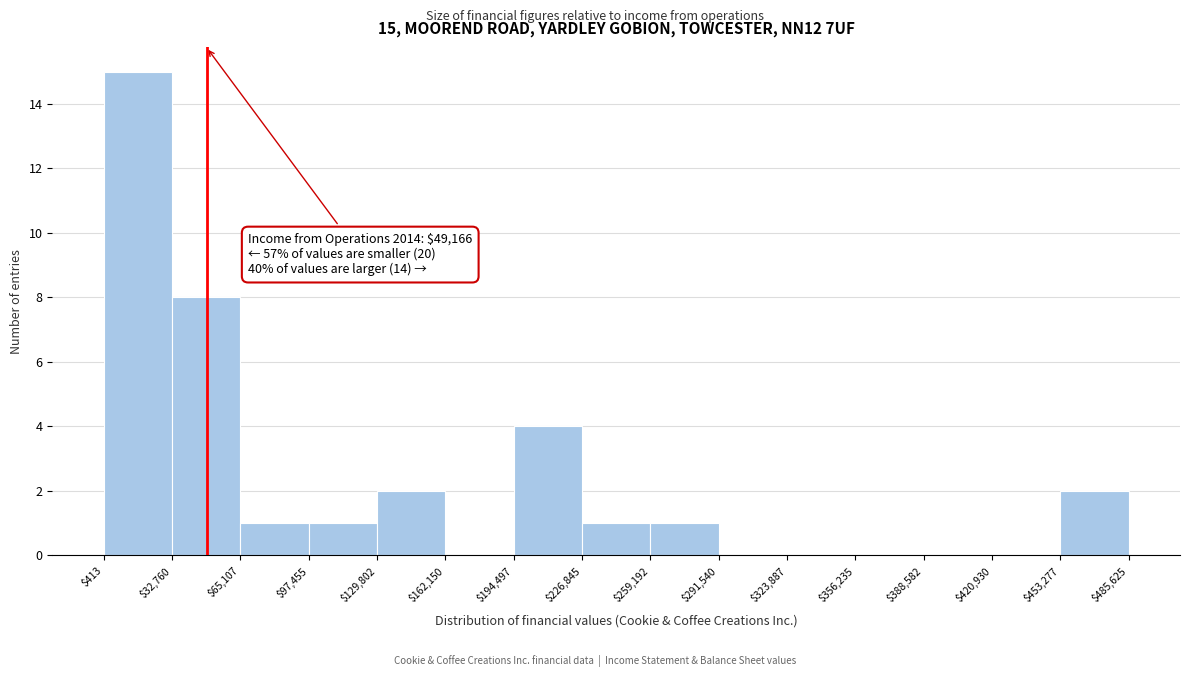

Which range on the x-axis has the tallest bar?

$413 to $32,760